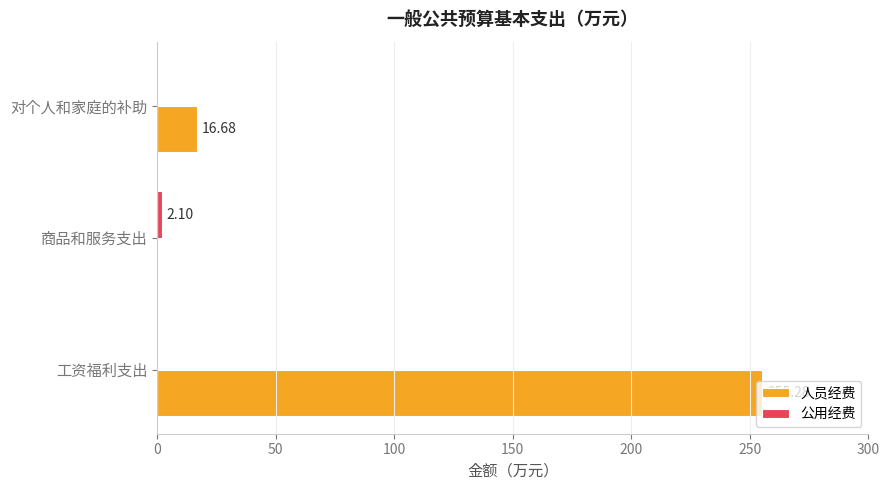

What is the sum of the 人员经费 values at 商品和服务支出 and 对个人和家庭的补助?

16.7